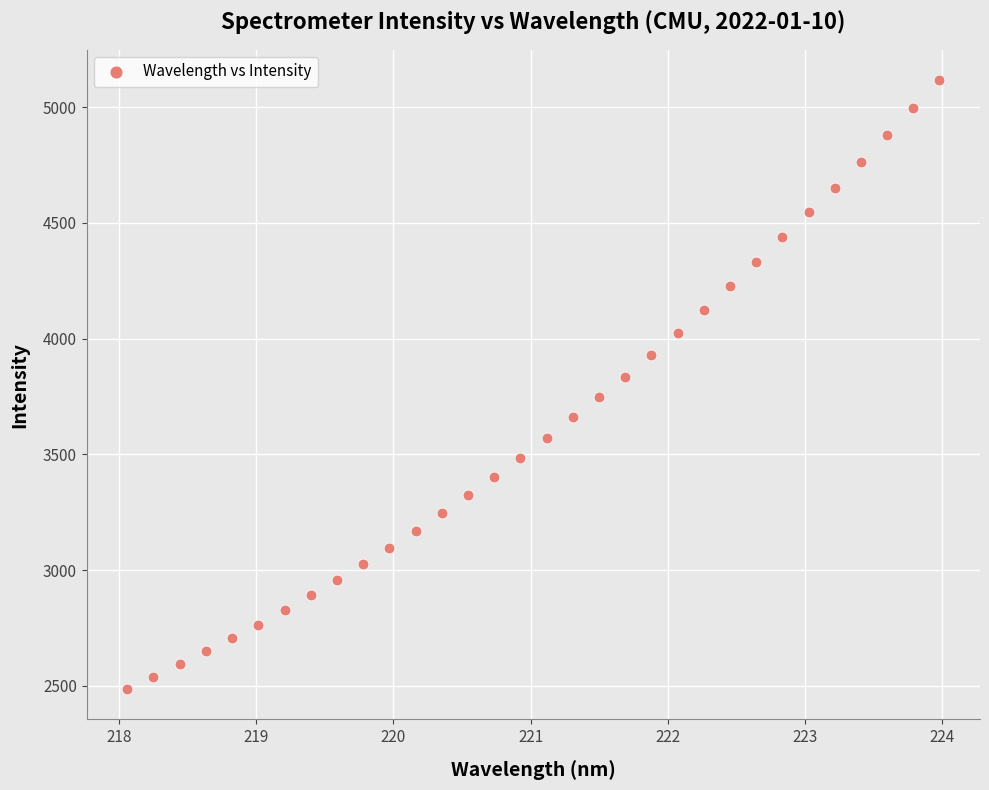

What is the range of Y values (max minus min)?

2629.5